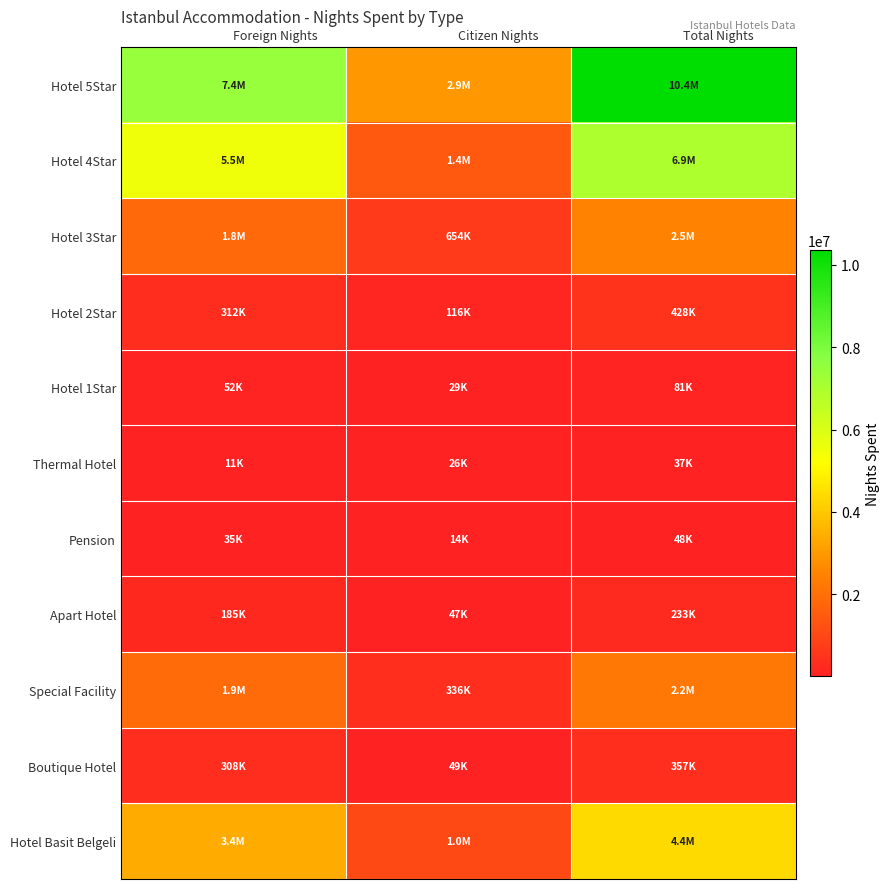

What is the spread (max minus min) of values at Foreign Nights?

7412479